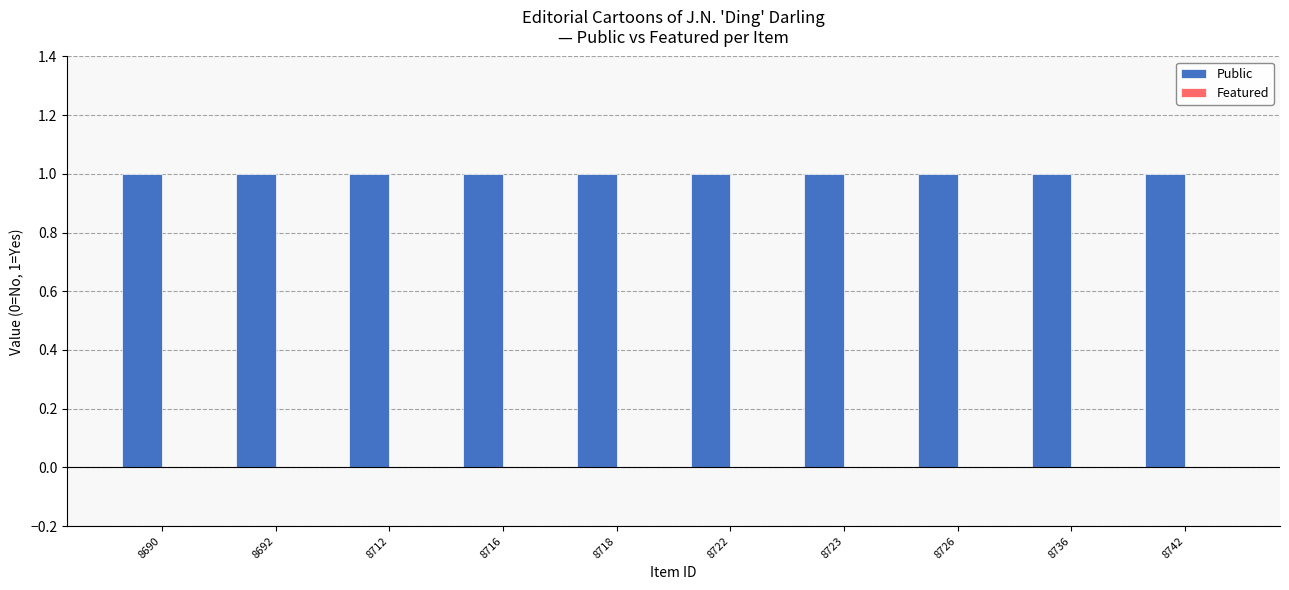

What is the total value across all series at 8736?

1